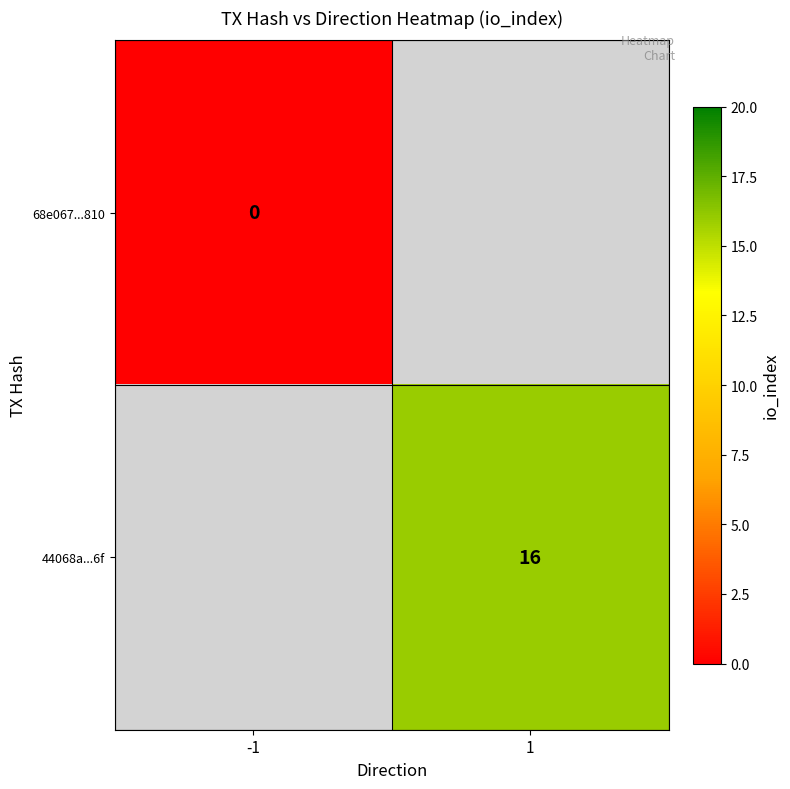

Count the number of data series in this chart.

2